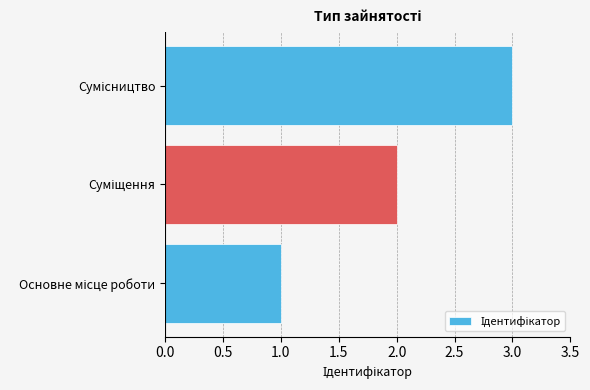

Count the number of data series in this chart.

1